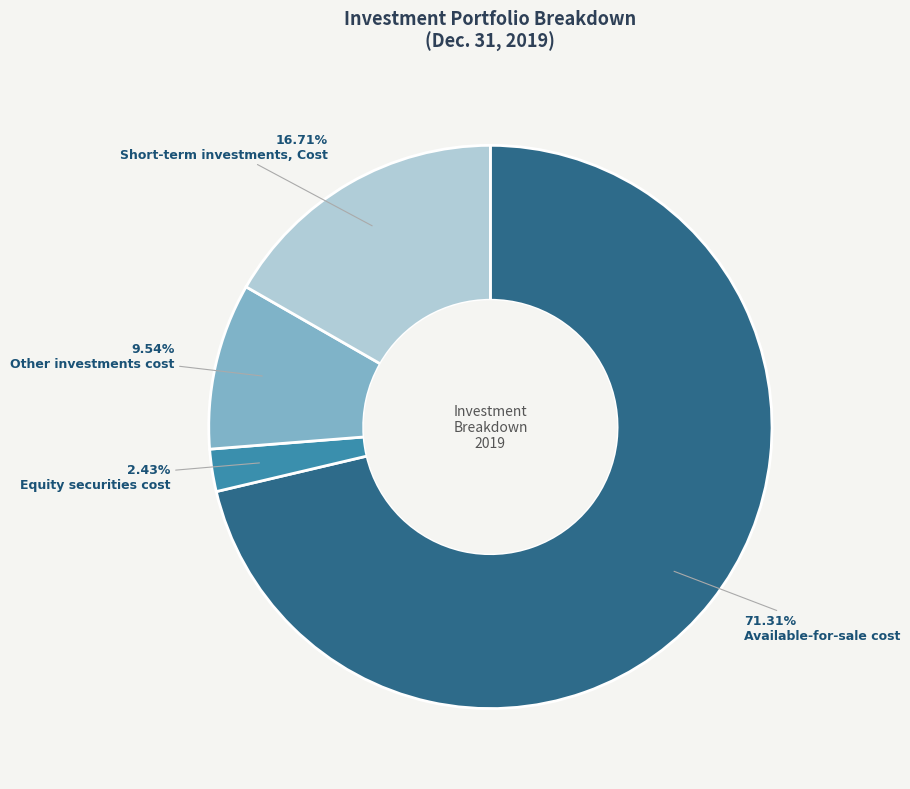

Is Other investments cost the majority of the pie?

No